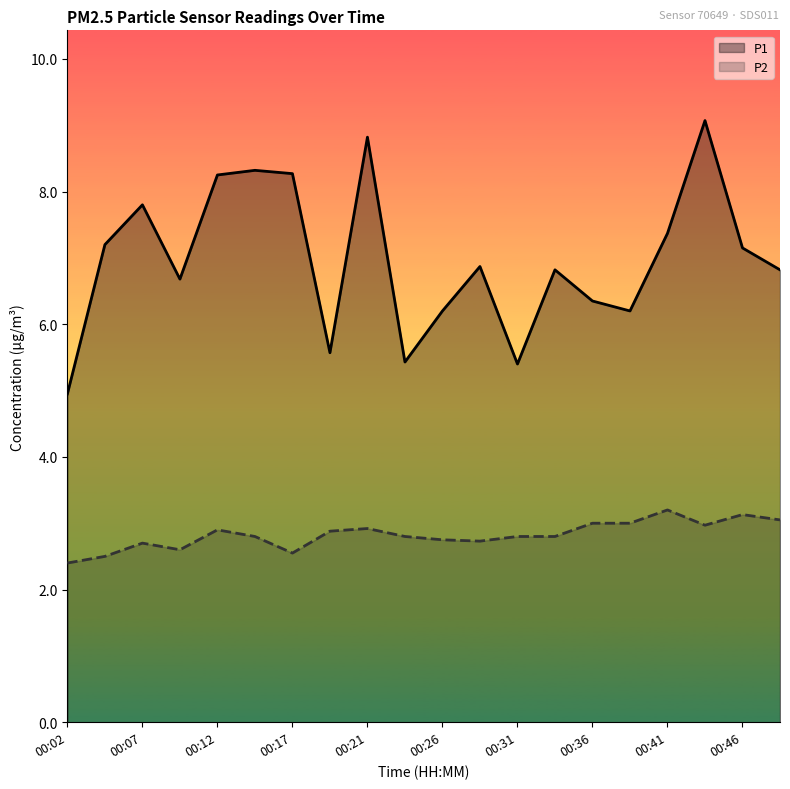

At which category does P1 reach its first local peak?

00:07